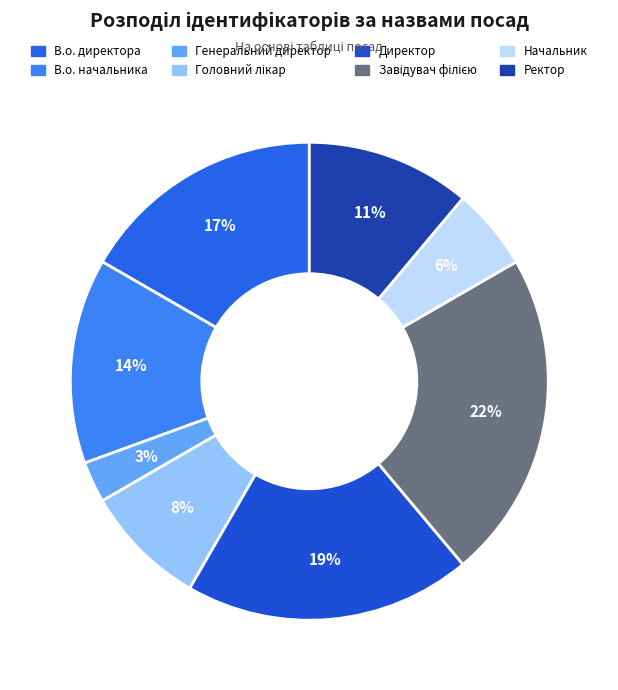

To the nearest percent, what portion does В.о. начальника represent?

14%